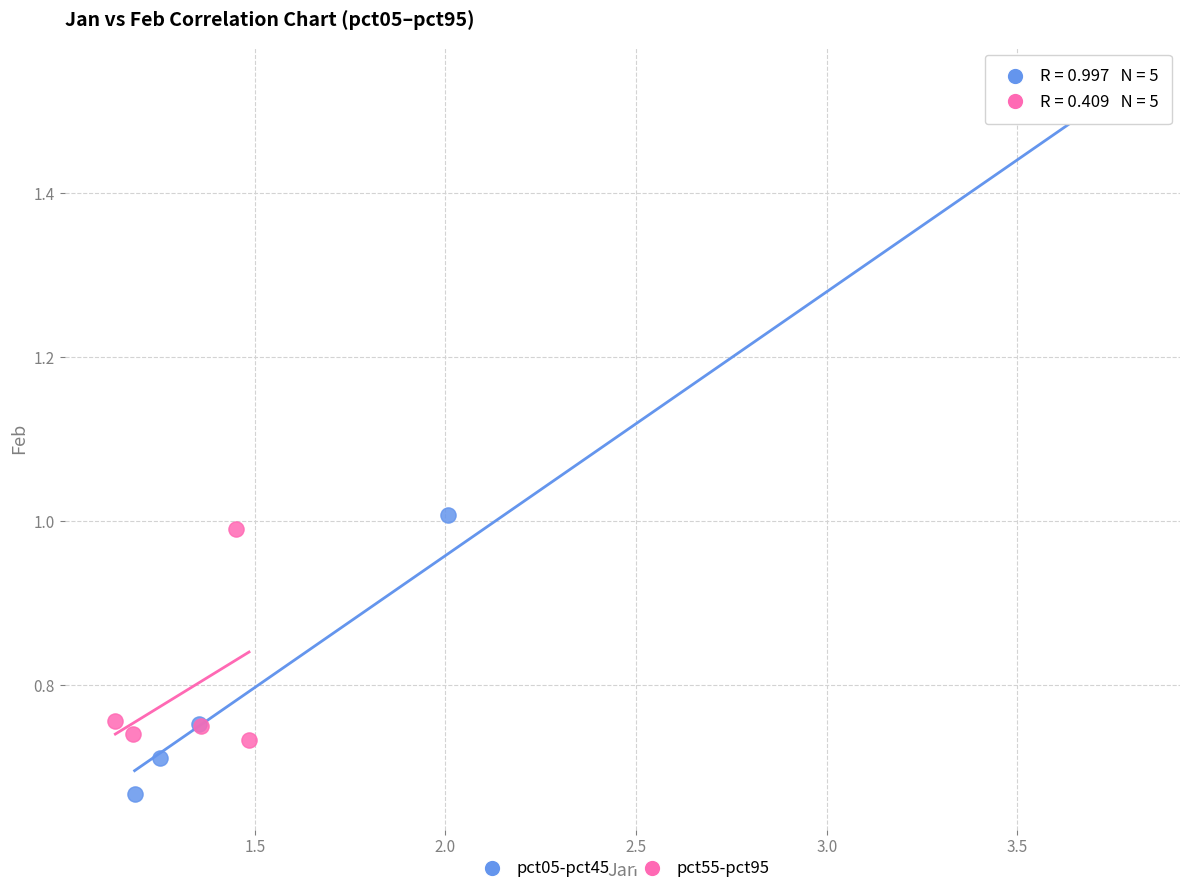

Which series reaches the minimum Y coordinate?

pct05-pct45